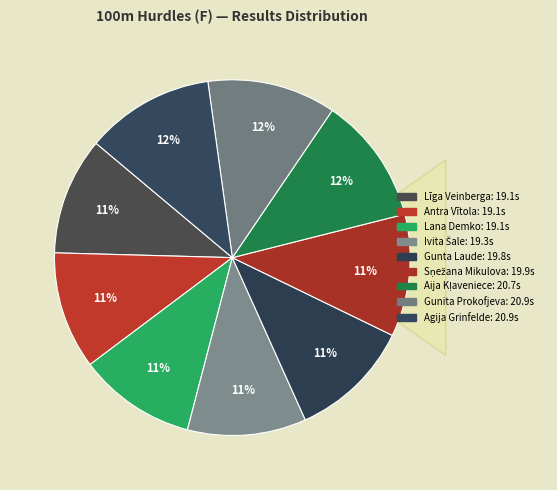

To the nearest percent, what percentage of the pie is Lana Demko?

11%